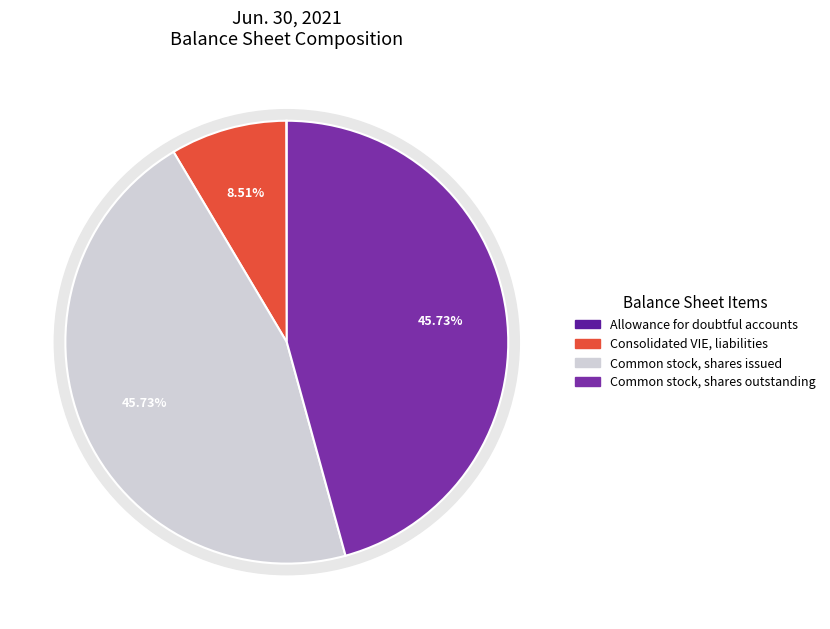

The Consolidated VIE, liabilities slice represents 9% of the pie. True or false?

True